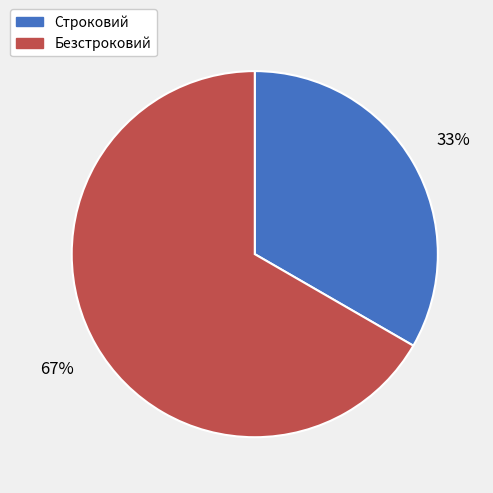

Which category has the biggest portion of the pie?

Безстроковий